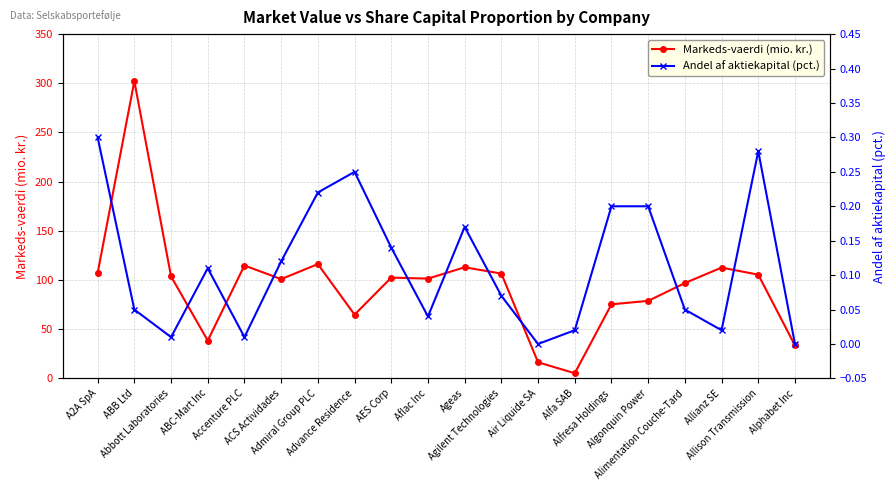

What value does the Markeds-vaerdi (mio. kr.) series have at Allianz SE?

112.7